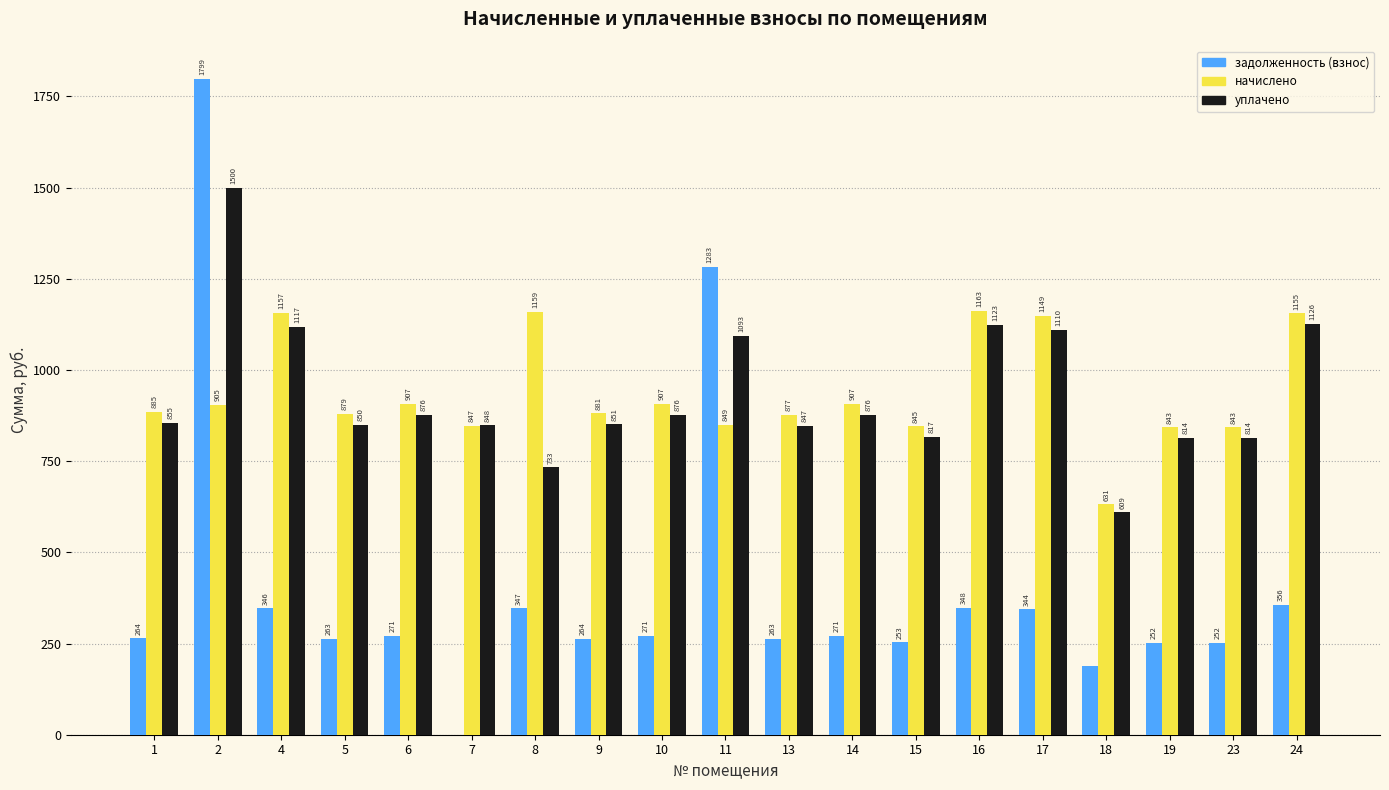

Between 9 and 11, which series saw the biggest shift?

задолженность (взнос)